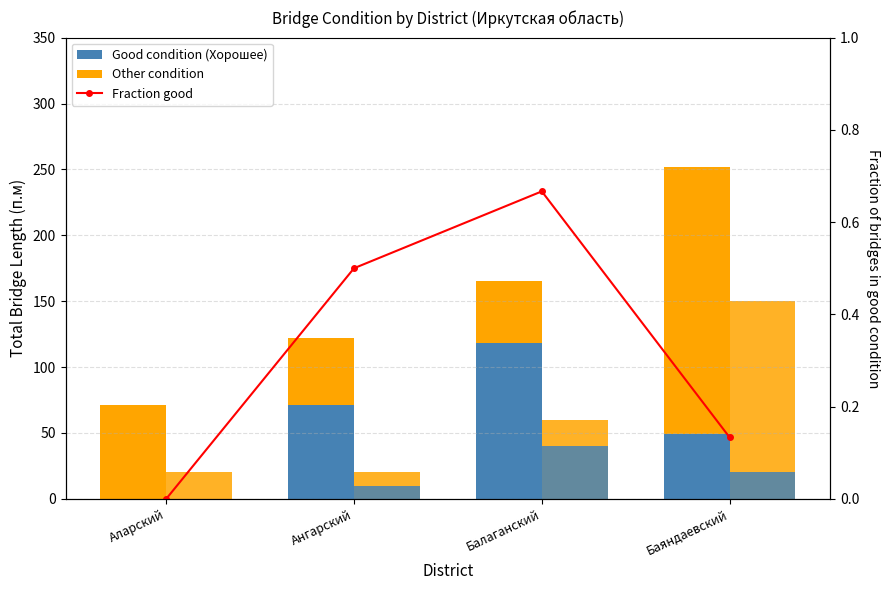

Which has a higher value, Балаганский or Баяндаевский?

Балаганский